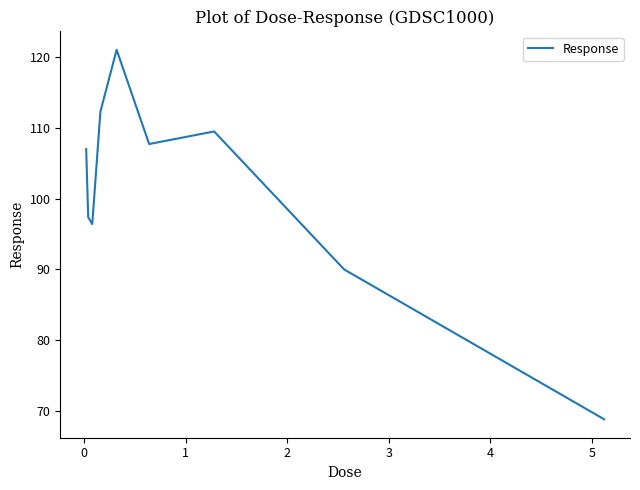

What is the smallest value displayed?

68.8